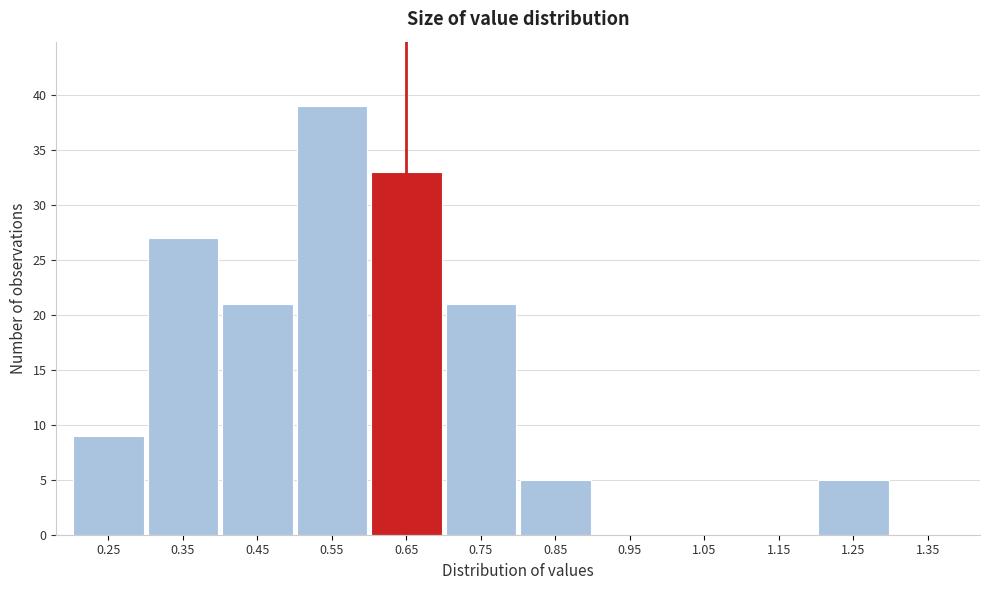

Reading left to right, what are all the values shown in this chart?

0.25=9	0.35=27	0.45=21	0.55=39	0.65=33	0.75=21	0.85=5	0.95=0	1.05=0	1.15=0	1.25=5	1.35=0